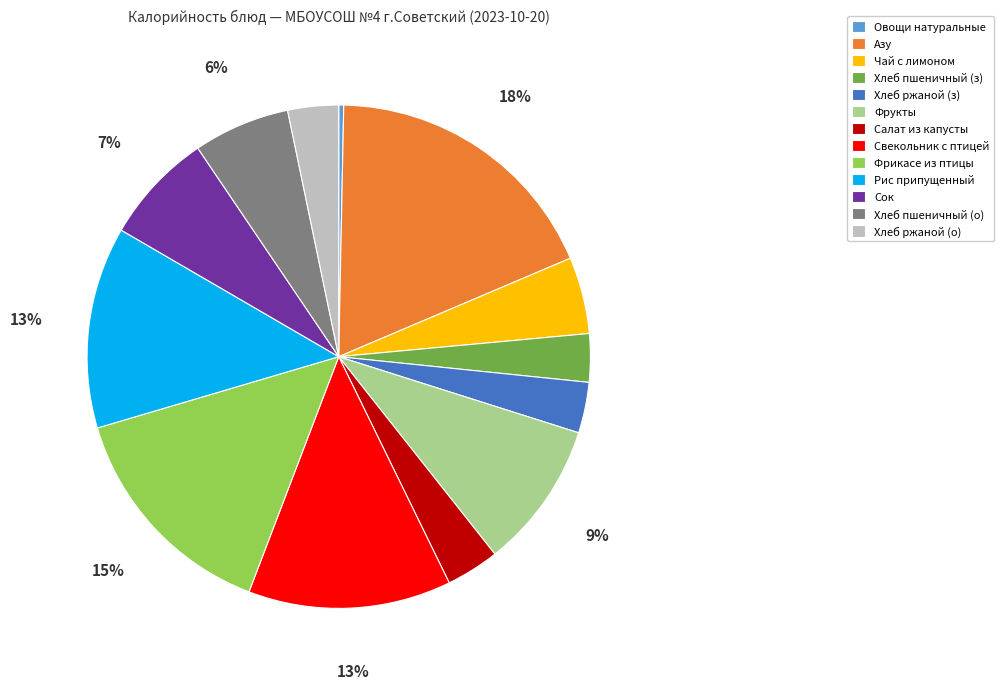

Combined, do Сок and Свекольник с птицей account for over 50%?

No